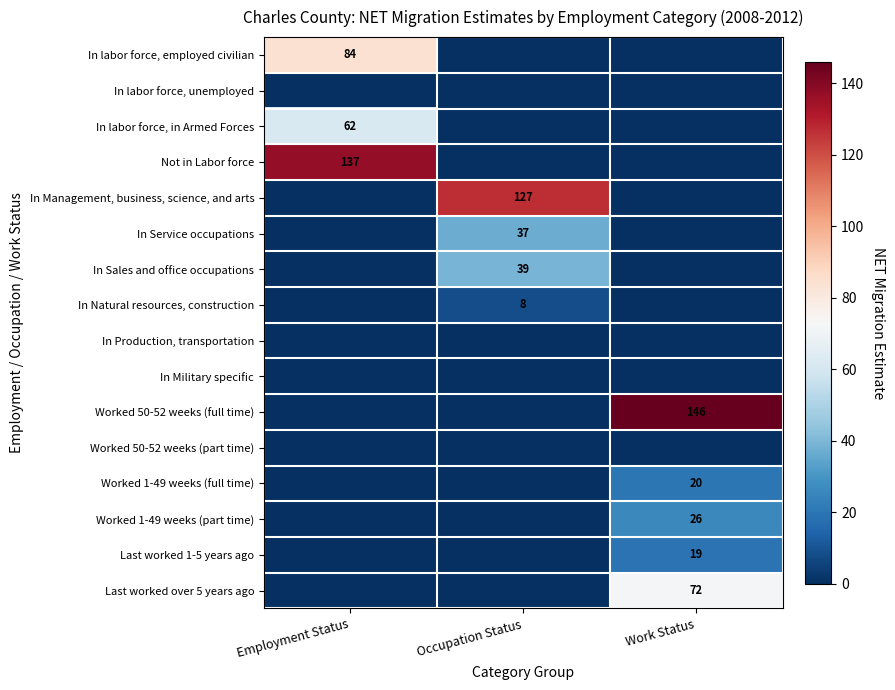

The value of Last worked over 5 years ago at Work Status is 72. True or false?

True